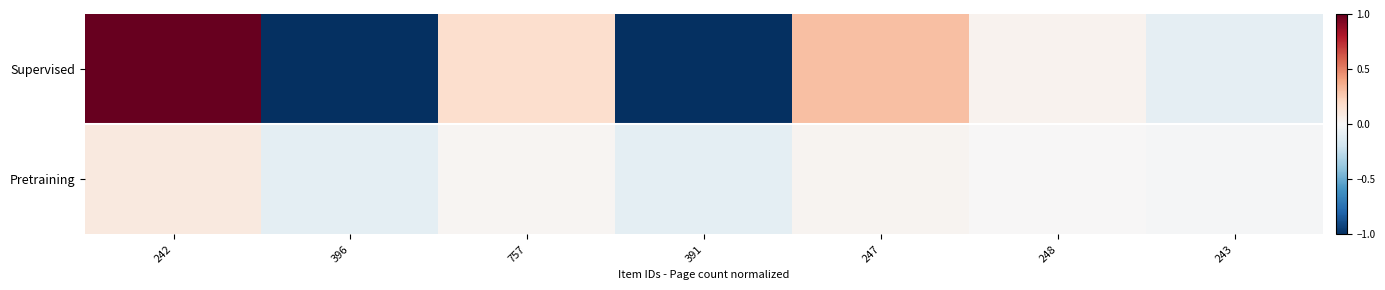

Which label corresponds to the smallest value in the chart?

396